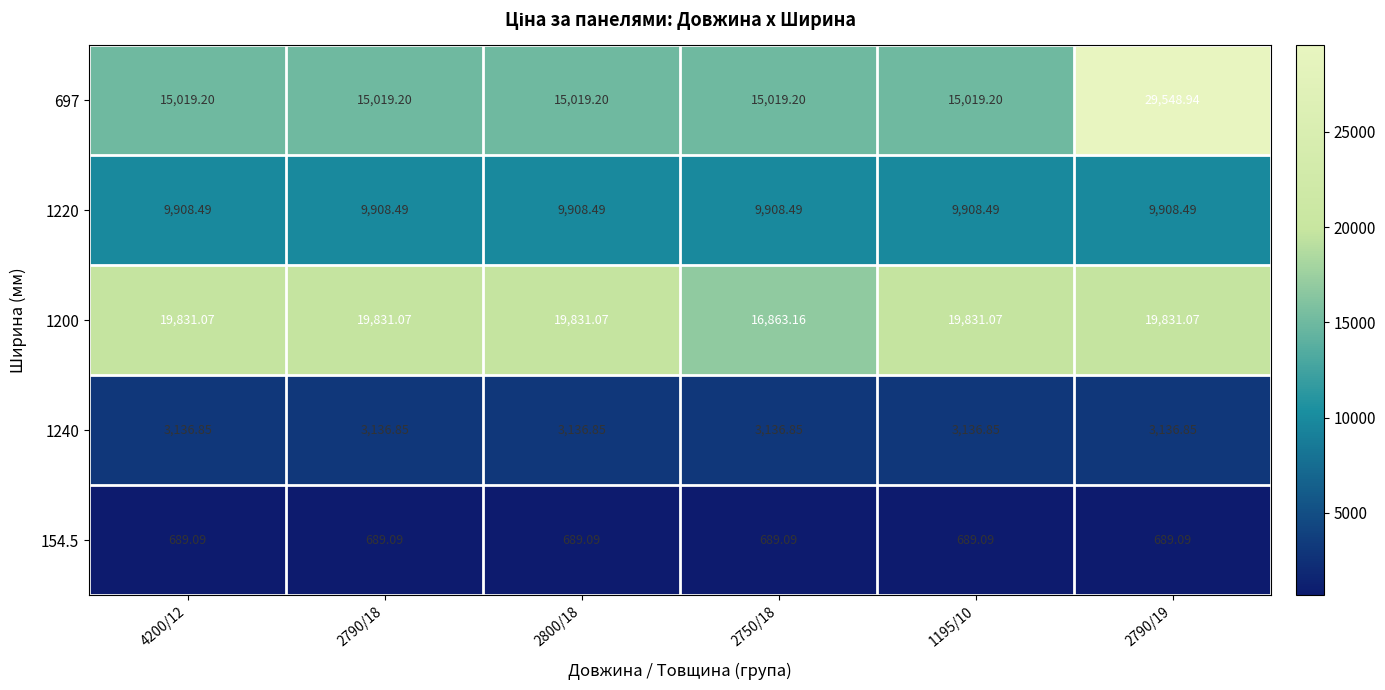

List the series in order of their peak value, highest first.

697, 1200, 1220, 1240, 154.5